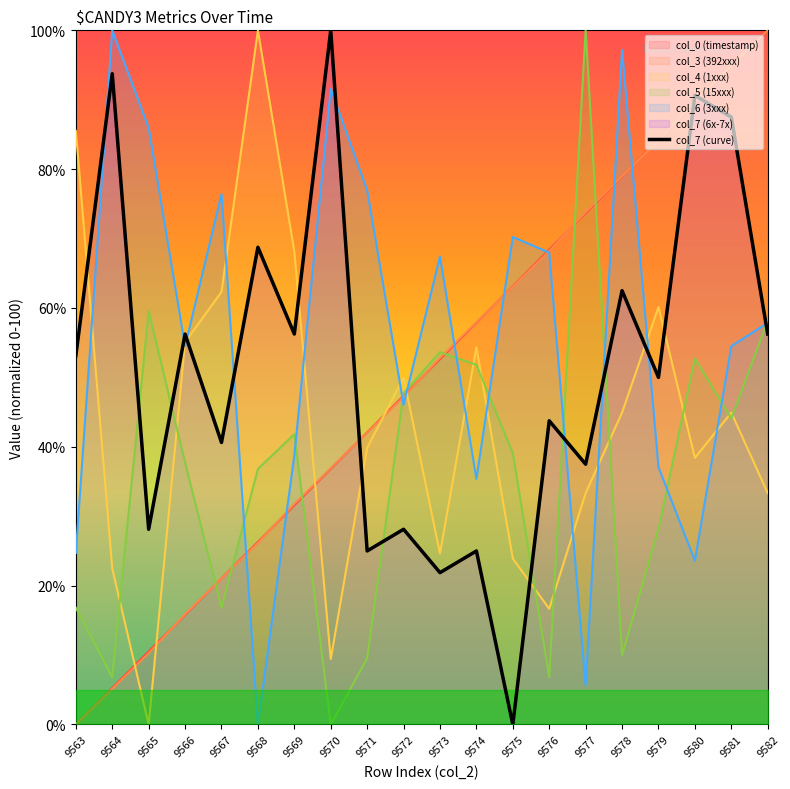

At which category does the data reach its first local valley?

9565